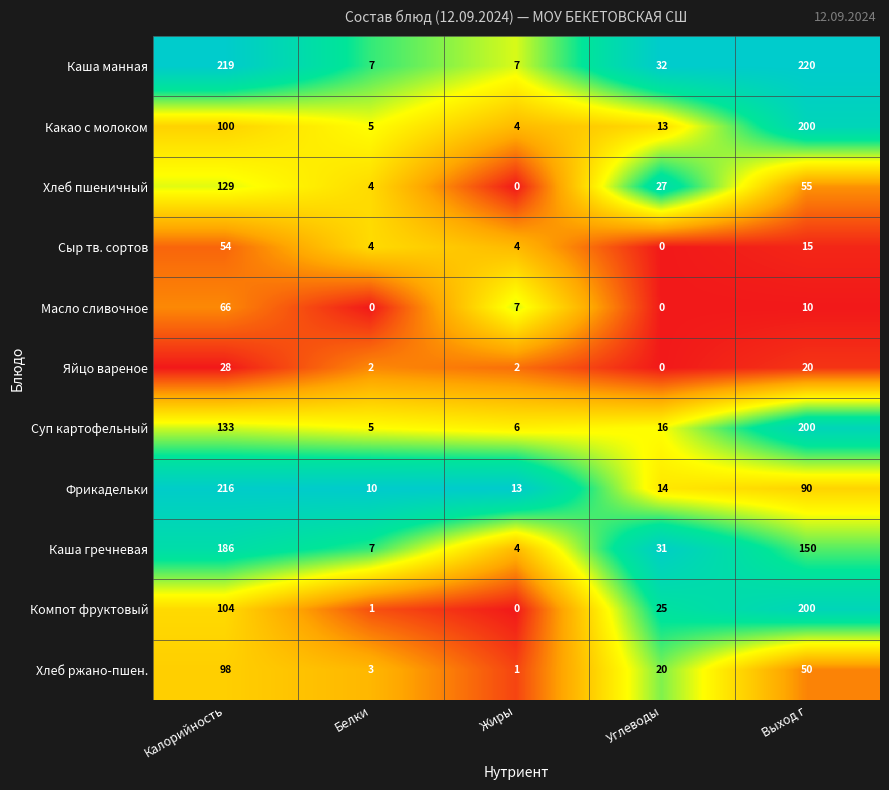

What is the spread (max minus min) of values at Жиры?

13